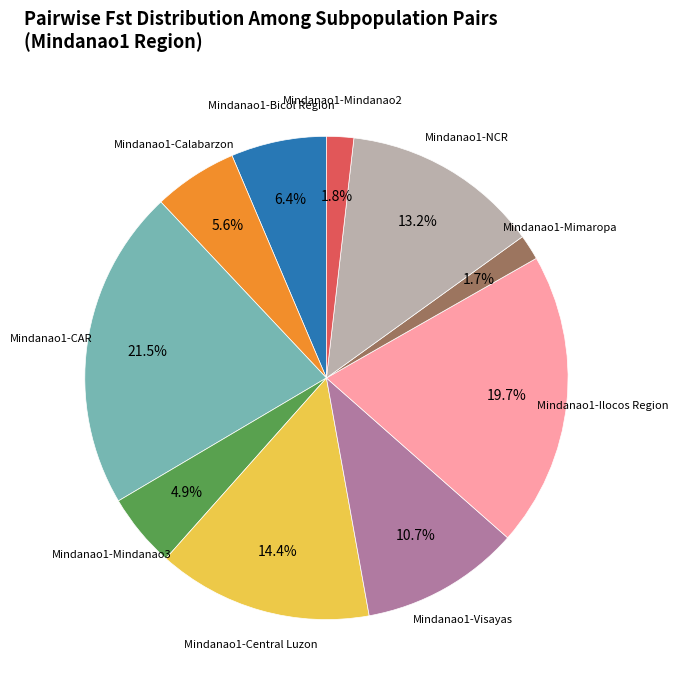

Is there any slice that represents more than half of the pie?

No